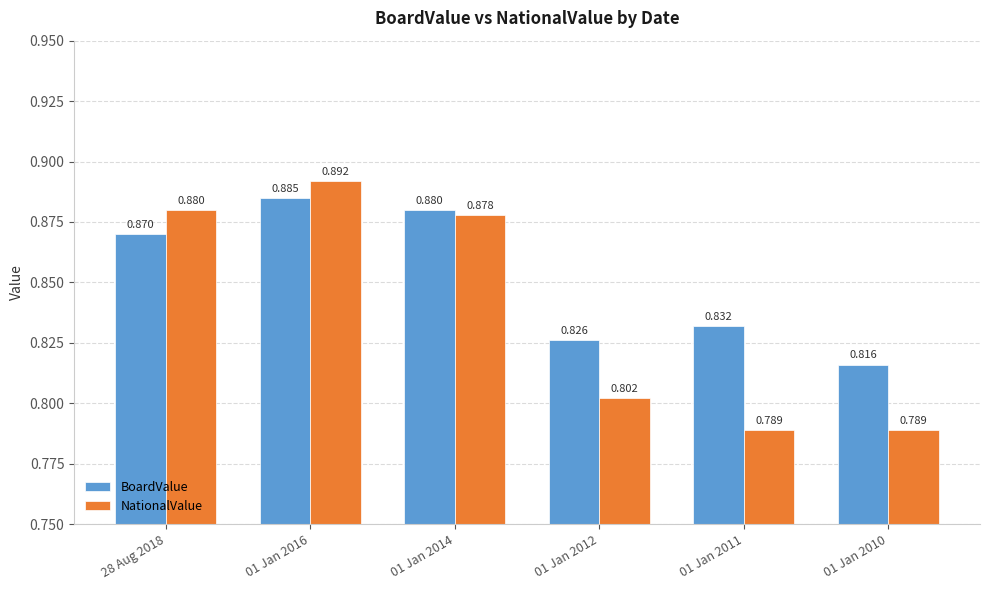

Rank the series by their maximum value, from lowest to highest.

BoardValue, NationalValue